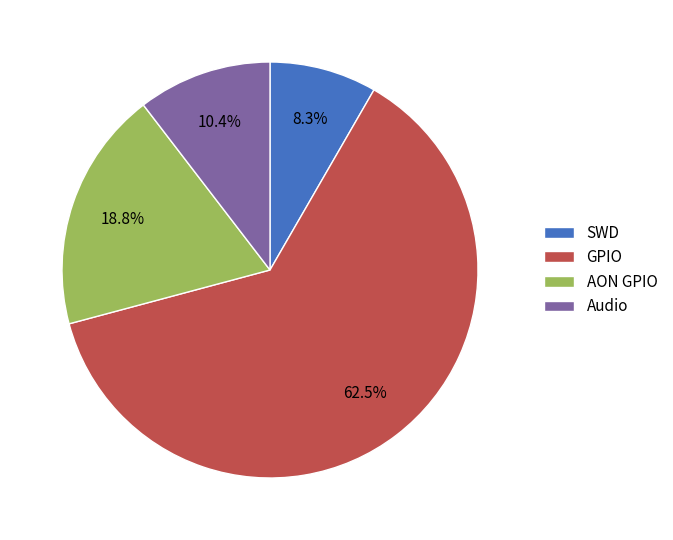

Count the number of slices in the pie.

4